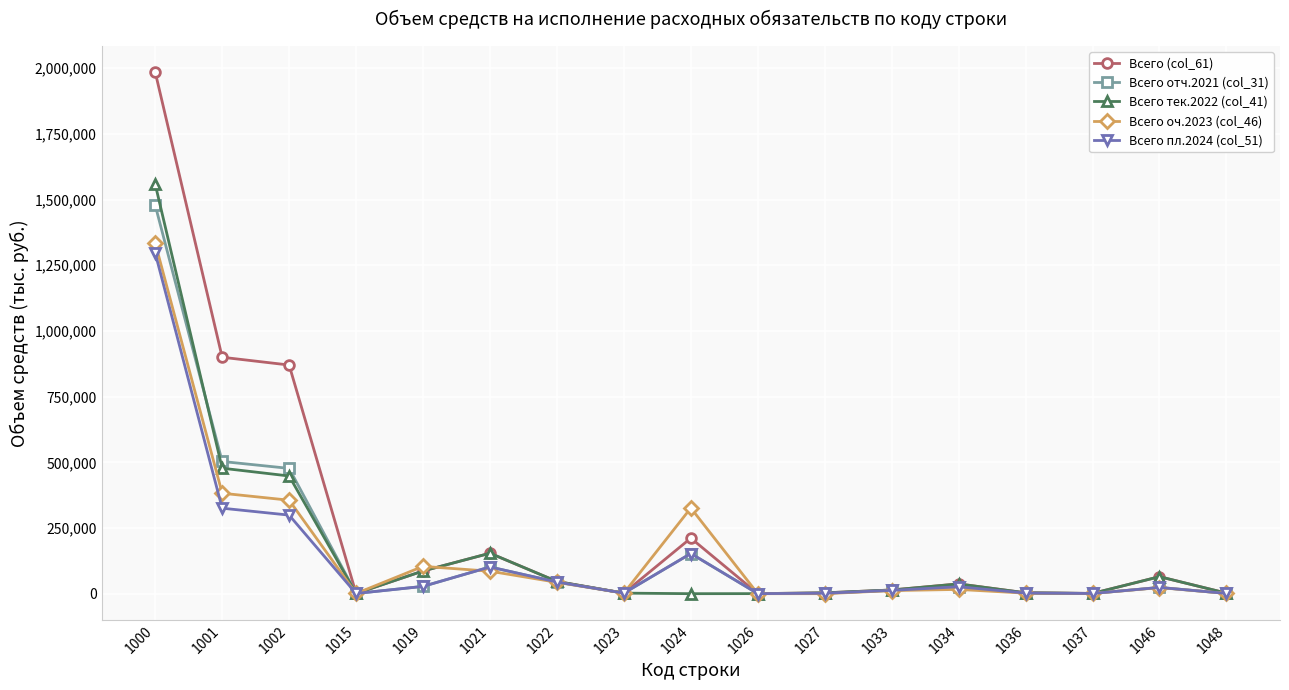

What is the maximum value for Всего отч.2021 (col_31)?

1478528.0